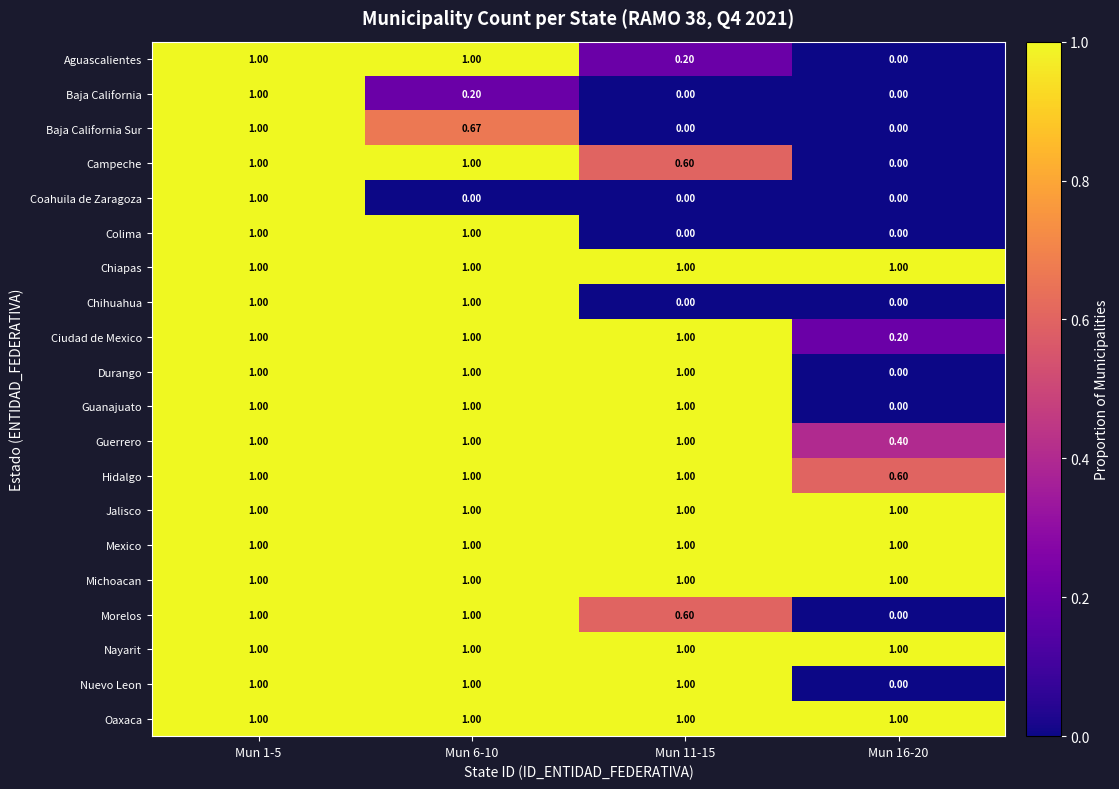

Reading left to right, list all the values displayed in this chart.

Aguascalientes: Mun 1-5=1.0	Mun 6-10=1.0	Mun 11-15=0.2	Mun 16-20=0.0
Baja California: Mun 1-5=1.0	Mun 6-10=0.2	Mun 11-15=0.0	Mun 16-20=0.0
Baja California Sur: Mun 1-5=1.0	Mun 6-10=0.7	Mun 11-15=0.0	Mun 16-20=0.0
Campeche: Mun 1-5=1.0	Mun 6-10=1.0	Mun 11-15=0.6	Mun 16-20=0.0
Coahuila de Zaragoza: Mun 1-5=1.0	Mun 6-10=0.0	Mun 11-15=0.0	Mun 16-20=0.0
Colima: Mun 1-5=1.0	Mun 6-10=1.0	Mun 11-15=0.0	Mun 16-20=0.0
Chiapas: Mun 1-5=1.0	Mun 6-10=1.0	Mun 11-15=1.0	Mun 16-20=1.0
Chihuahua: Mun 1-5=1.0	Mun 6-10=1.0	Mun 11-15=0.0	Mun 16-20=0.0
Ciudad de Mexico: Mun 1-5=1.0	Mun 6-10=1.0	Mun 11-15=1.0	Mun 16-20=0.2
Durango: Mun 1-5=1.0	Mun 6-10=1.0	Mun 11-15=1.0	Mun 16-20=0.0
Guanajuato: Mun 1-5=1.0	Mun 6-10=1.0	Mun 11-15=1.0	Mun 16-20=0.0
Guerrero: Mun 1-5=1.0	Mun 6-10=1.0	Mun 11-15=1.0	Mun 16-20=0.4
Hidalgo: Mun 1-5=1.0	Mun 6-10=1.0	Mun 11-15=1.0	Mun 16-20=0.6
Jalisco: Mun 1-5=1.0	Mun 6-10=1.0	Mun 11-15=1.0	Mun 16-20=1.0
Mexico: Mun 1-5=1.0	Mun 6-10=1.0	Mun 11-15=1.0	Mun 16-20=1.0
Michoacan: Mun 1-5=1.0	Mun 6-10=1.0	Mun 11-15=1.0	Mun 16-20=1.0
Morelos: Mun 1-5=1.0	Mun 6-10=1.0	Mun 11-15=0.6	Mun 16-20=0.0
Nayarit: Mun 1-5=1.0	Mun 6-10=1.0	Mun 11-15=1.0	Mun 16-20=1.0
Nuevo Leon: Mun 1-5=1.0	Mun 6-10=1.0	Mun 11-15=1.0	Mun 16-20=0.0
Oaxaca: Mun 1-5=1.0	Mun 6-10=1.0	Mun 11-15=1.0	Mun 16-20=1.0